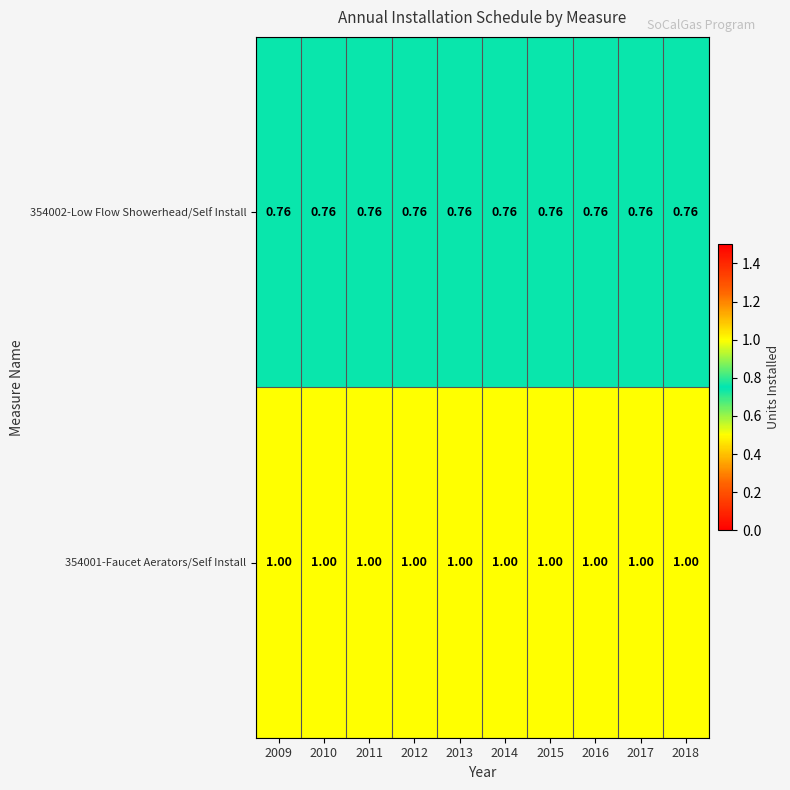

Which has a higher value, 2016 or 2010?

2016